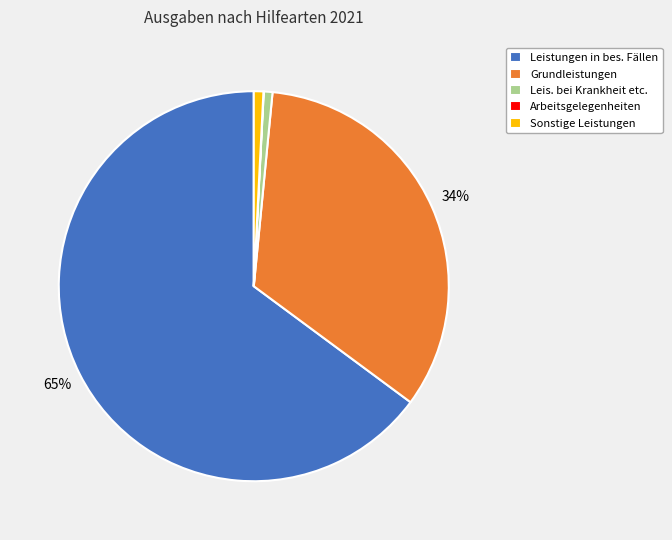

Does any single category account for the majority?

Yes